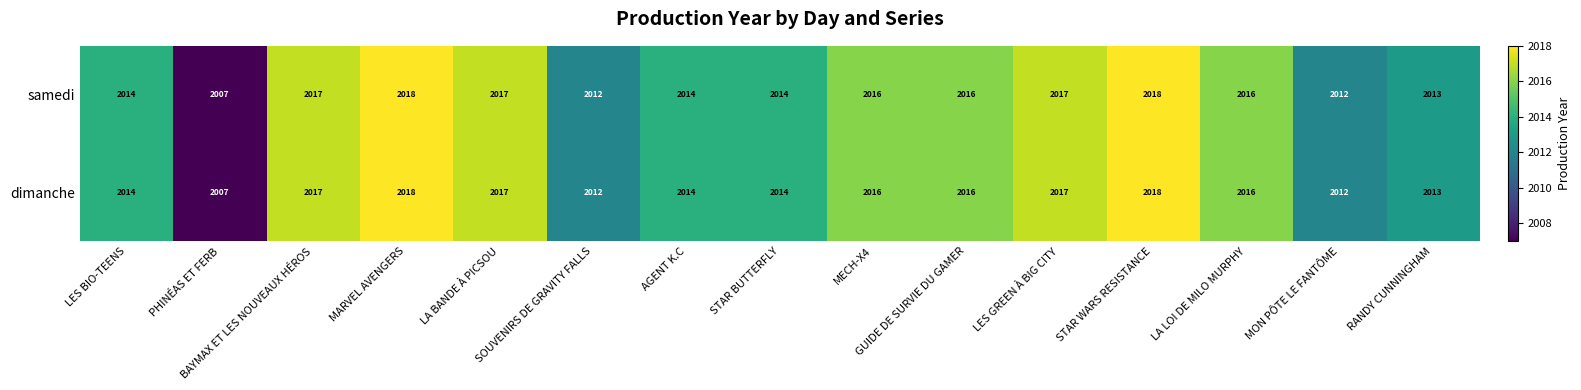

At which label is samedi closest to 2012?

SOUVENIRS DE GRAVITY FALLS